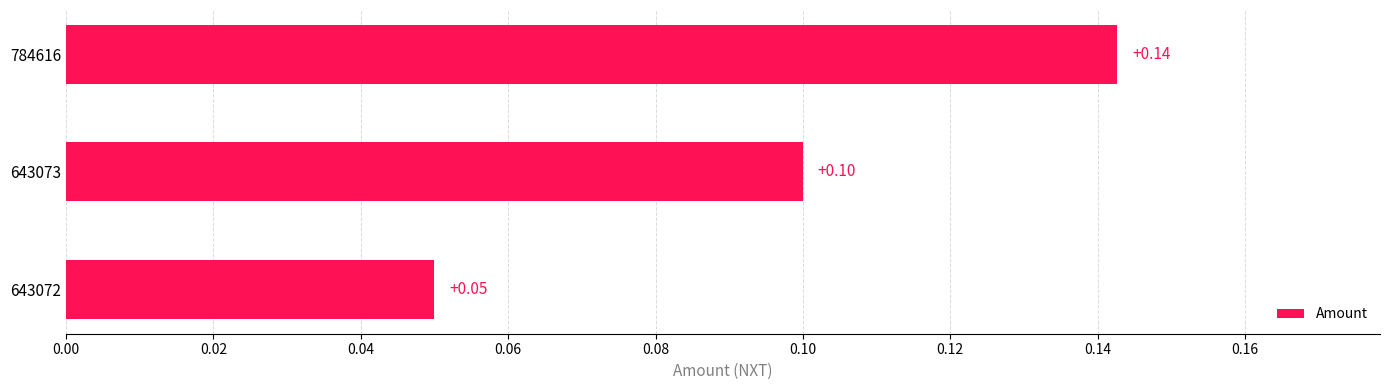

List the labels in order of value, largest first.

784616, 643073, 643072